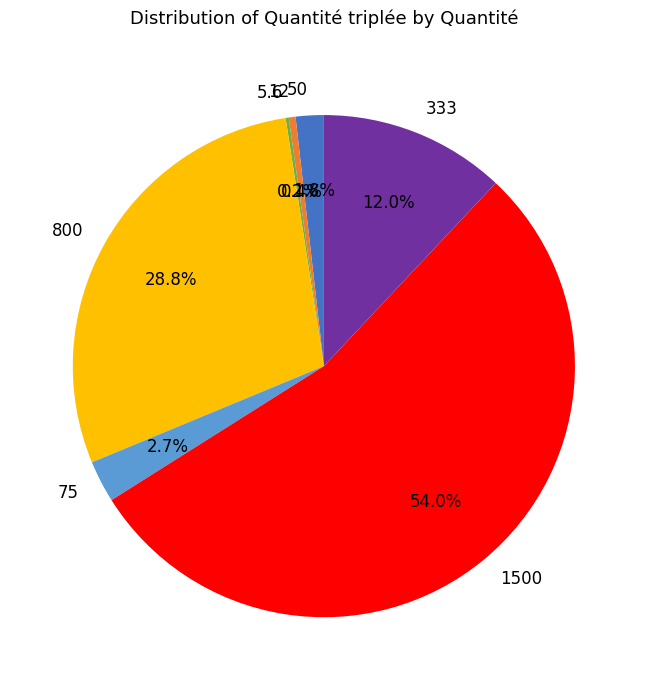

Is there a majority slice in this chart?

Yes